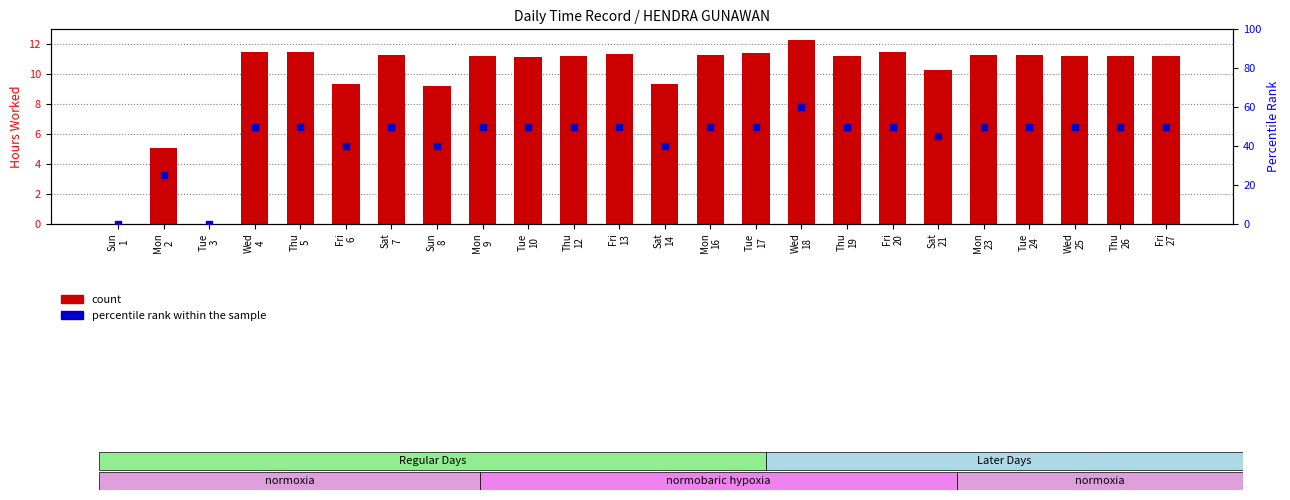

What is the total value across all series at Fri
6?

49.4